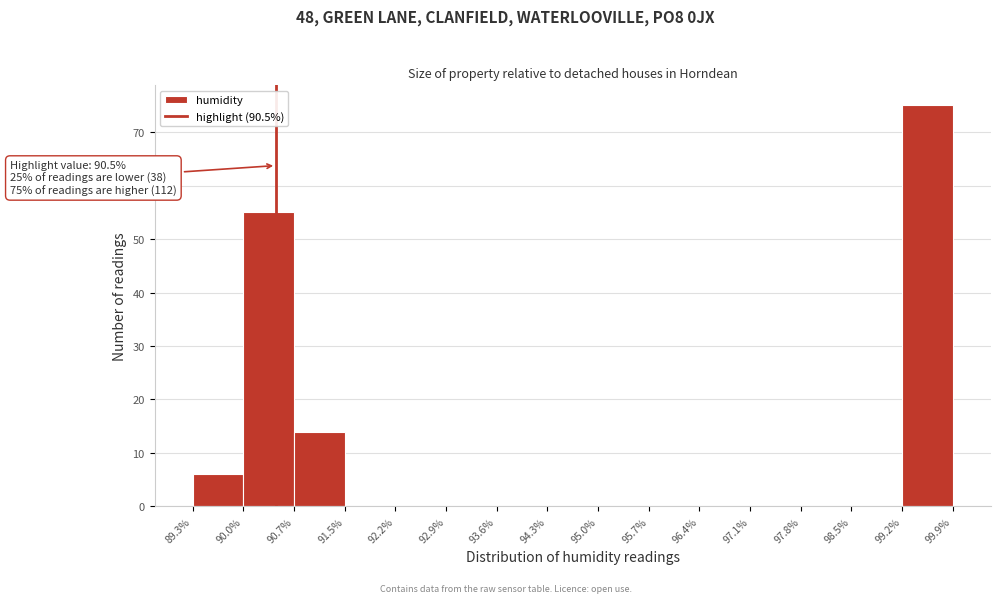

Which range on the x-axis has the tallest bar?

99.2% to 99.9%